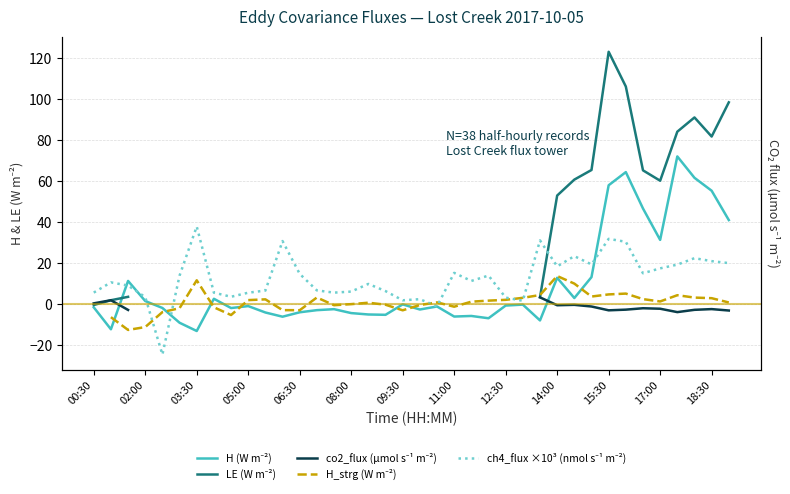

True or false: H_strg (W m⁻²) and co2_flux (µmol s⁻¹ m⁻²) cross at least once.

False